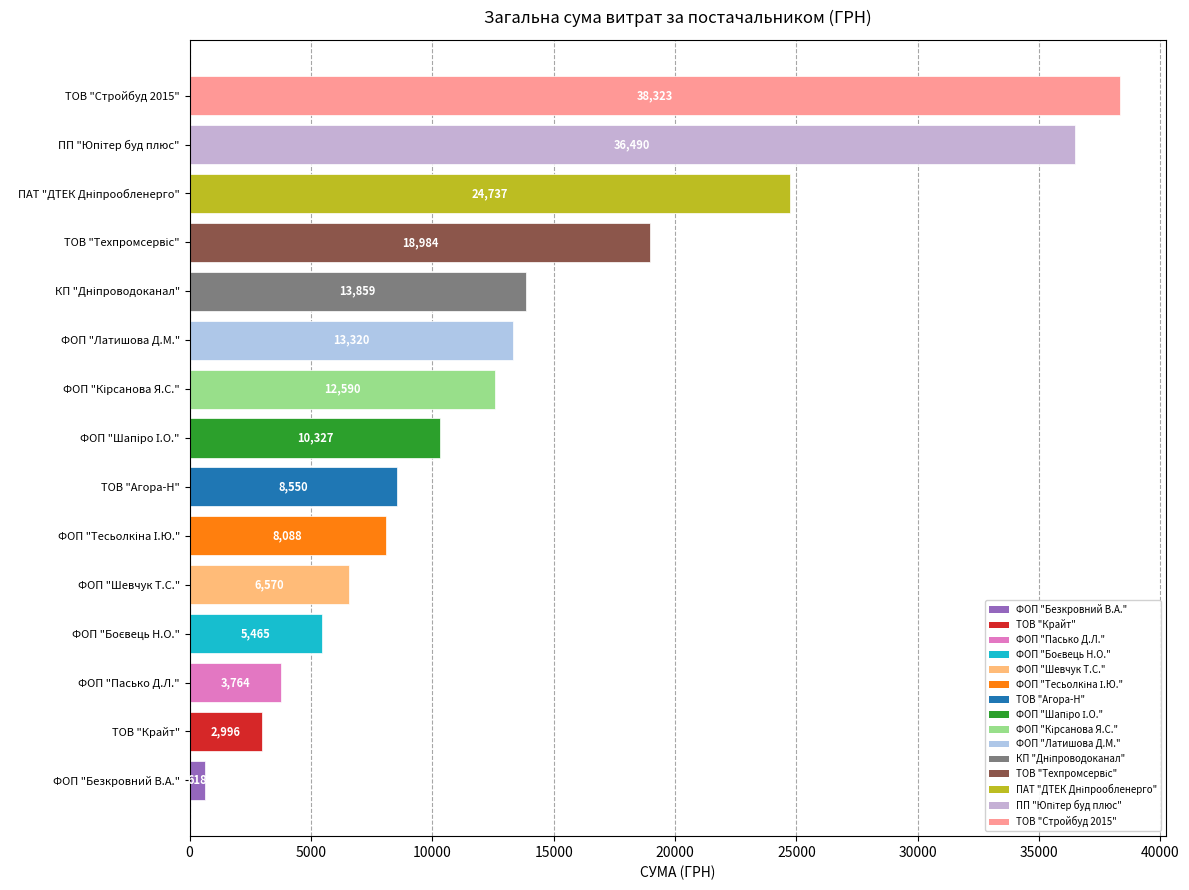

How many bars are there in total?

15